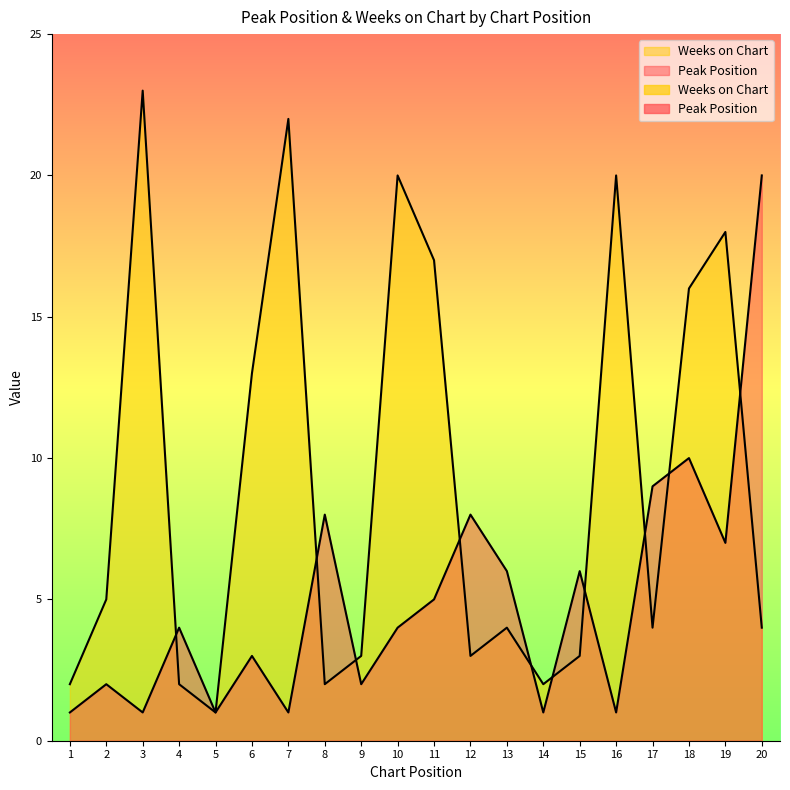

What is the maximum value shown in the chart?

23